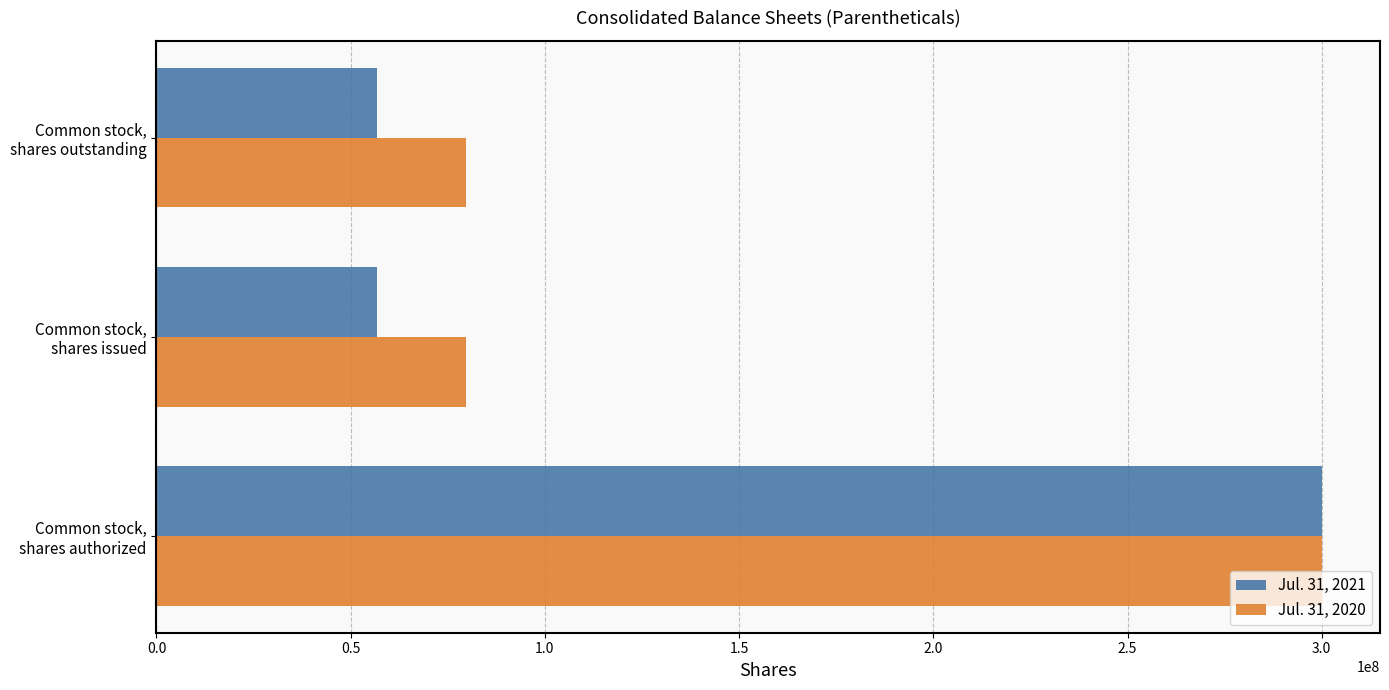

List the series in order of their overall mean, highest first.

Jul. 31, 2020, Jul. 31, 2021